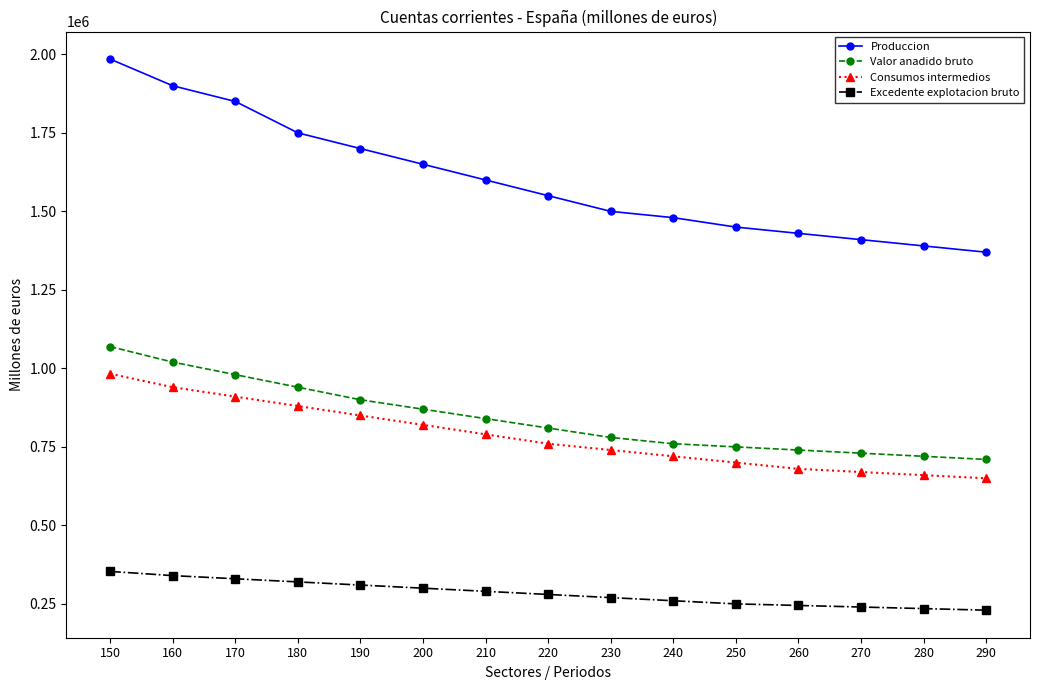

The value of Consumos intermedios at 190 is 850000. True or false?

True